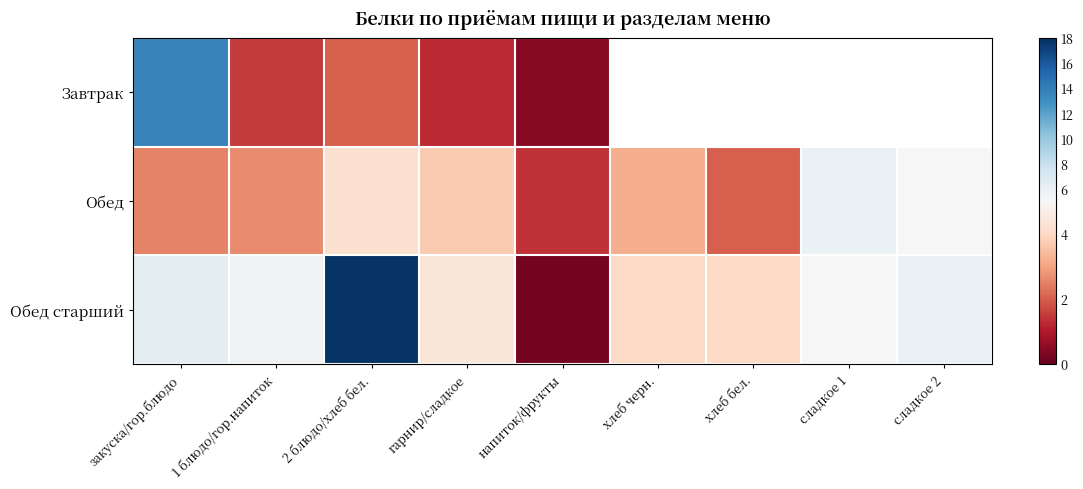

What is the greatest value displayed?

17.8